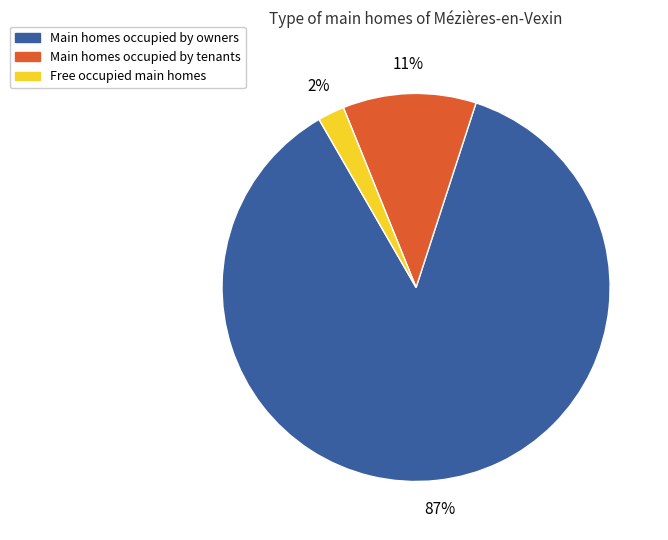

How many slices are in this pie chart?

3